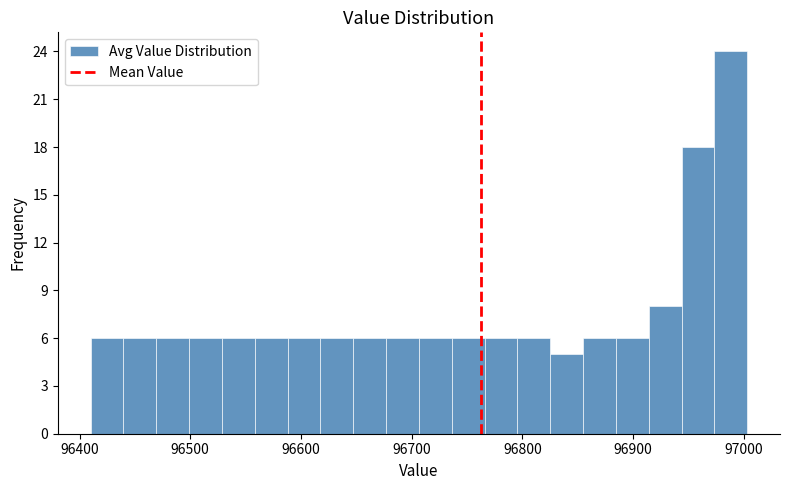

Read against the x-axis, roughly where is the centre of the tallest bar?

96990